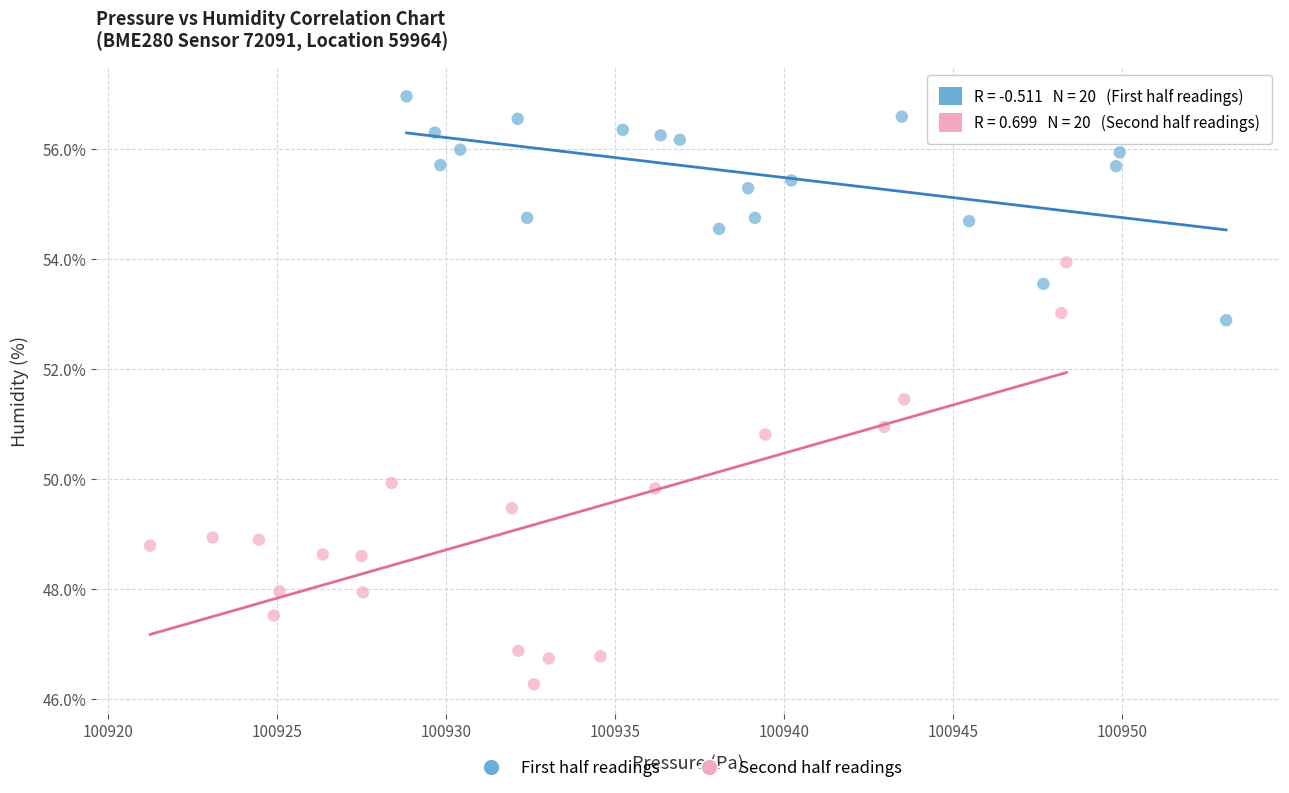

Which series contains the lowest Y value?

Second half readings